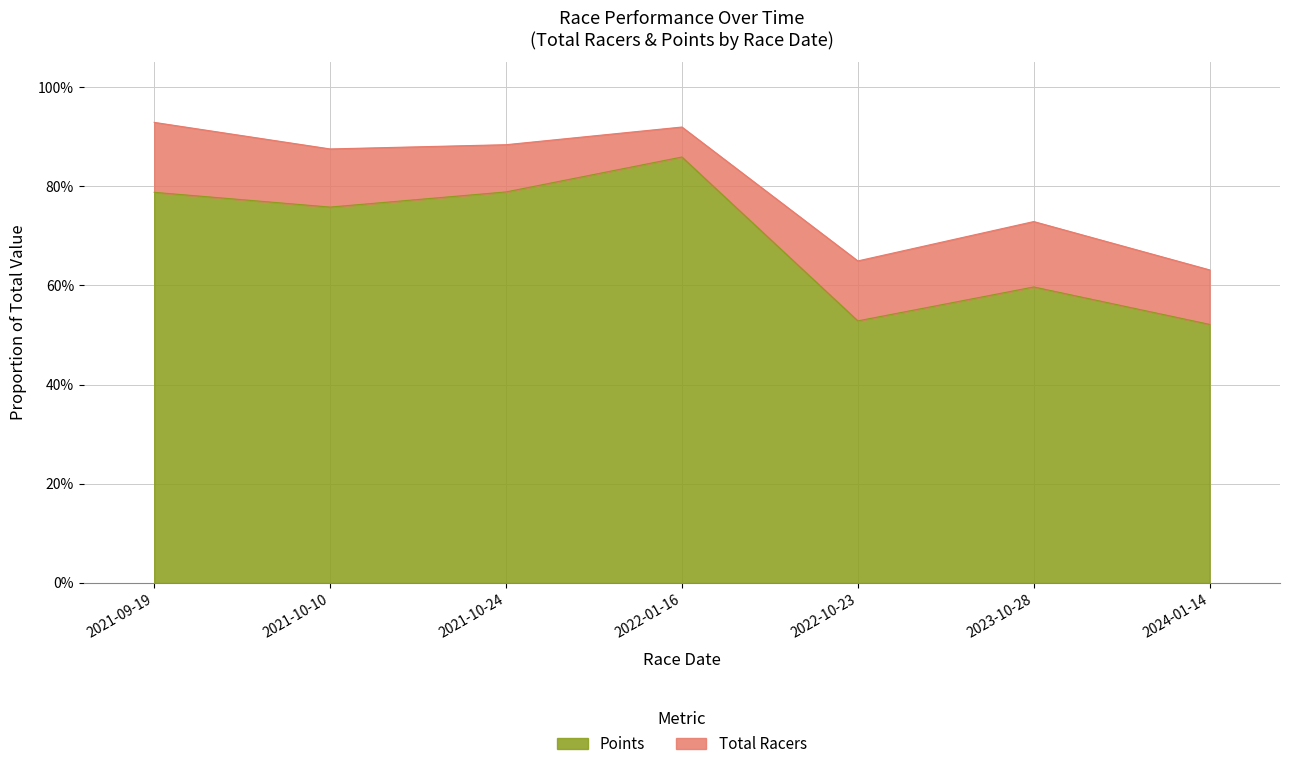

What is the difference between the maximum and second lowest values?

0.3